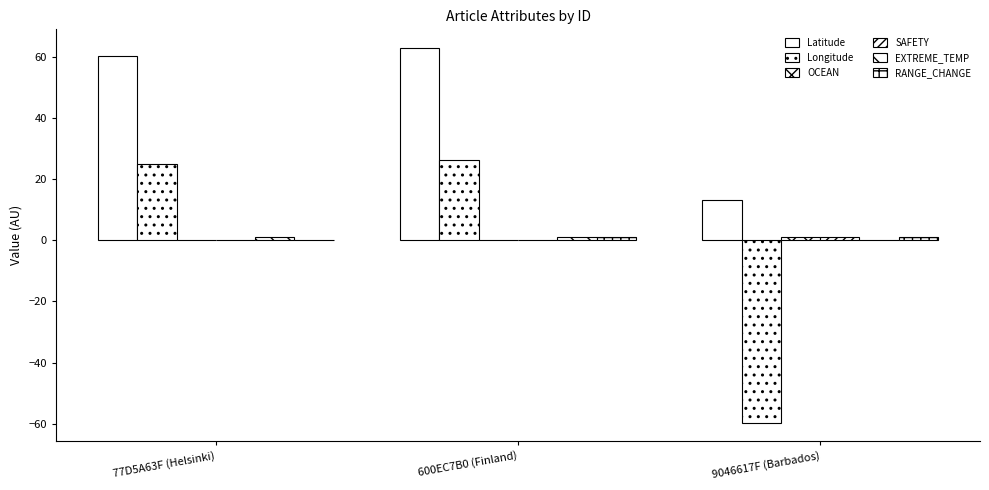

What is the label of the 2nd bar from the right?

600EC7B0 (Finland)